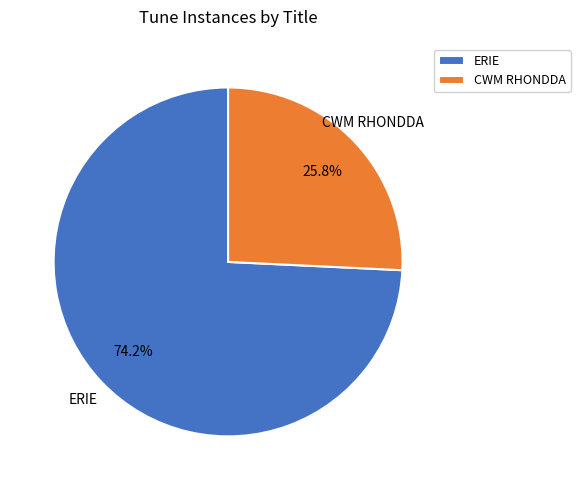

To the nearest percent, what percentage of the pie is ERIE?

74%